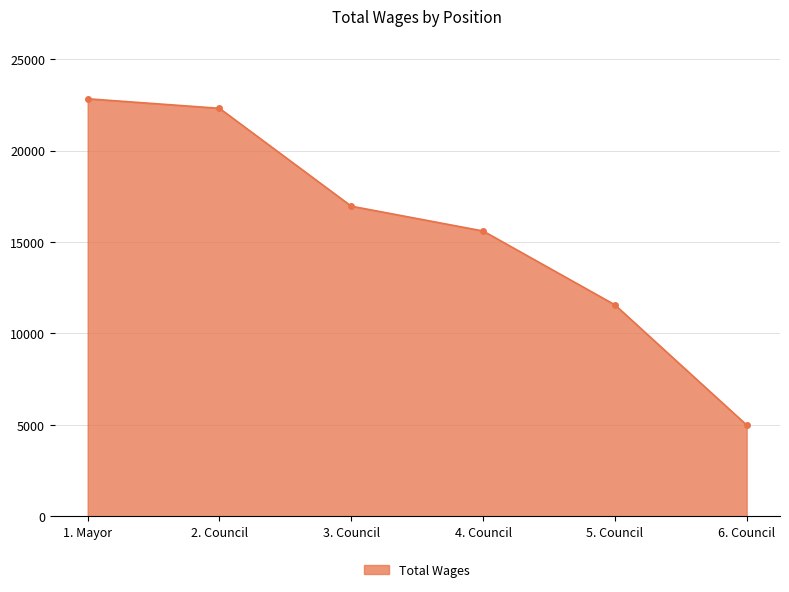

How many data points are less than 16957?

3